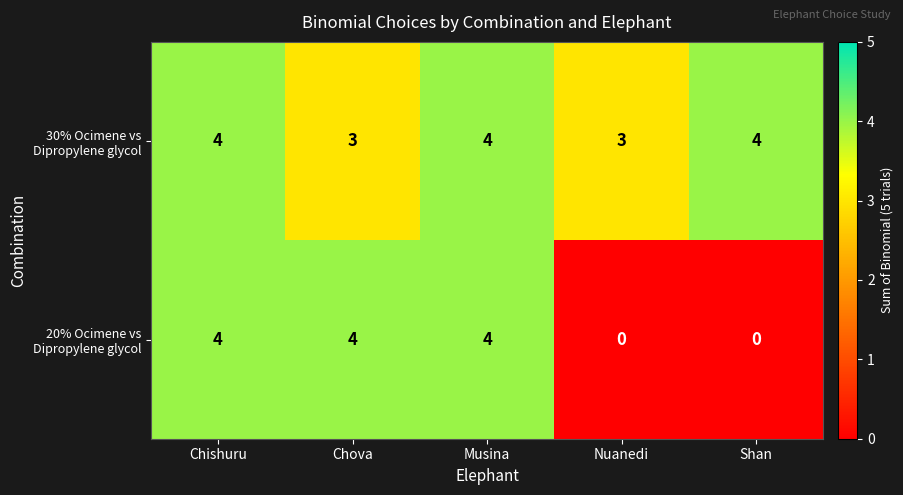

Is it true that 20% Ocimene vs Dipropylene glycol equals 4 at Chishuru?

True